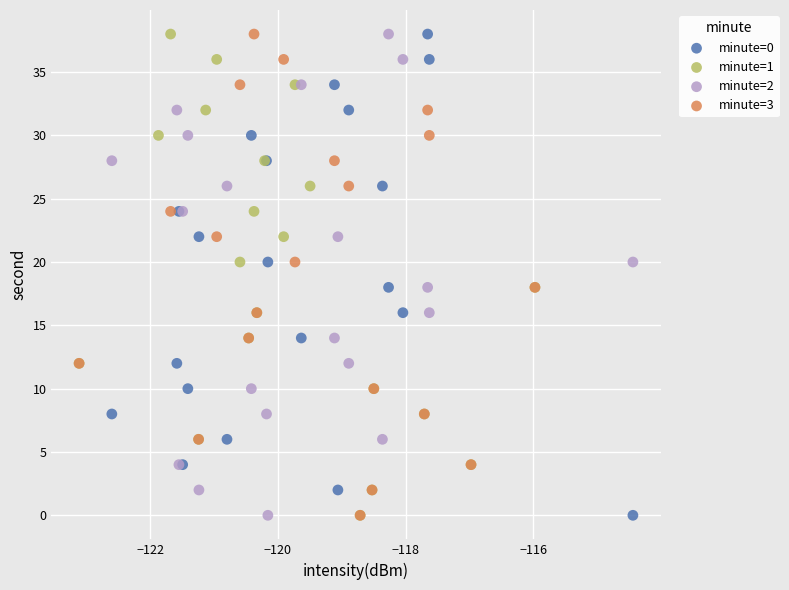

What are all the series names shown in the legend?

minute=0, minute=1, minute=2, minute=3